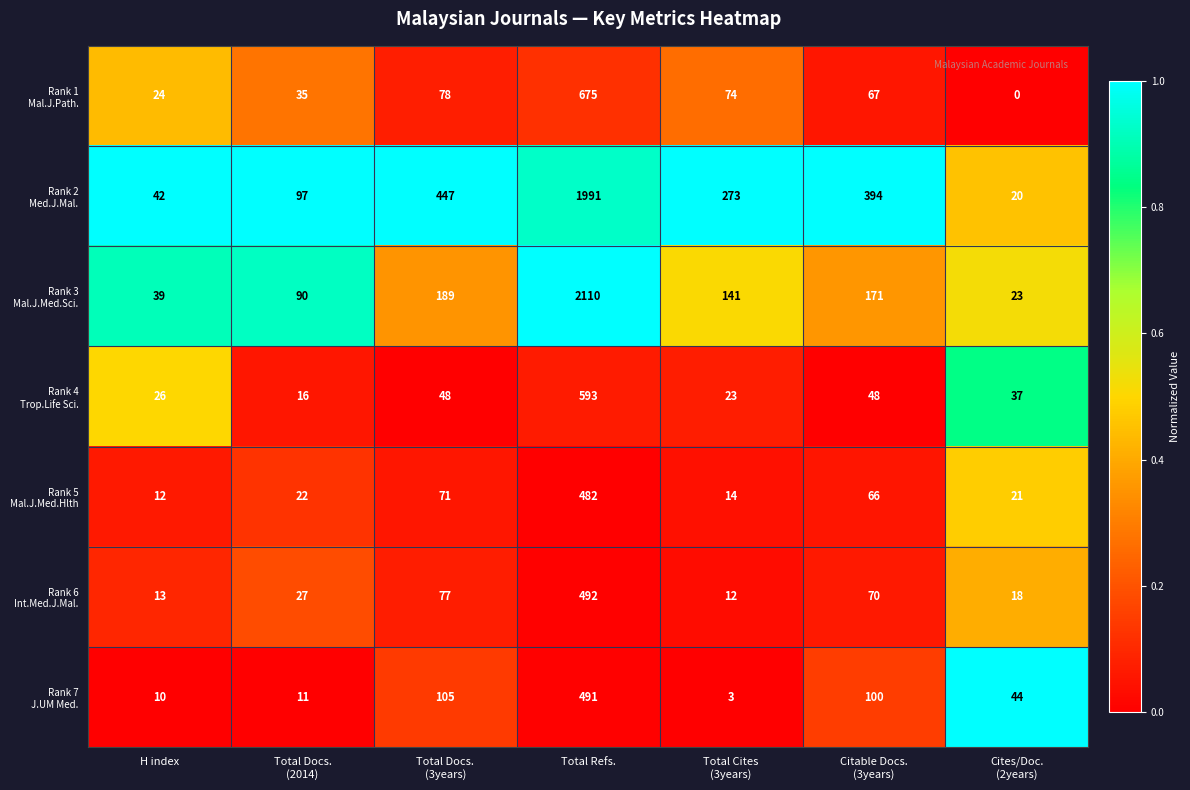

Count the number of data series in this chart.

7